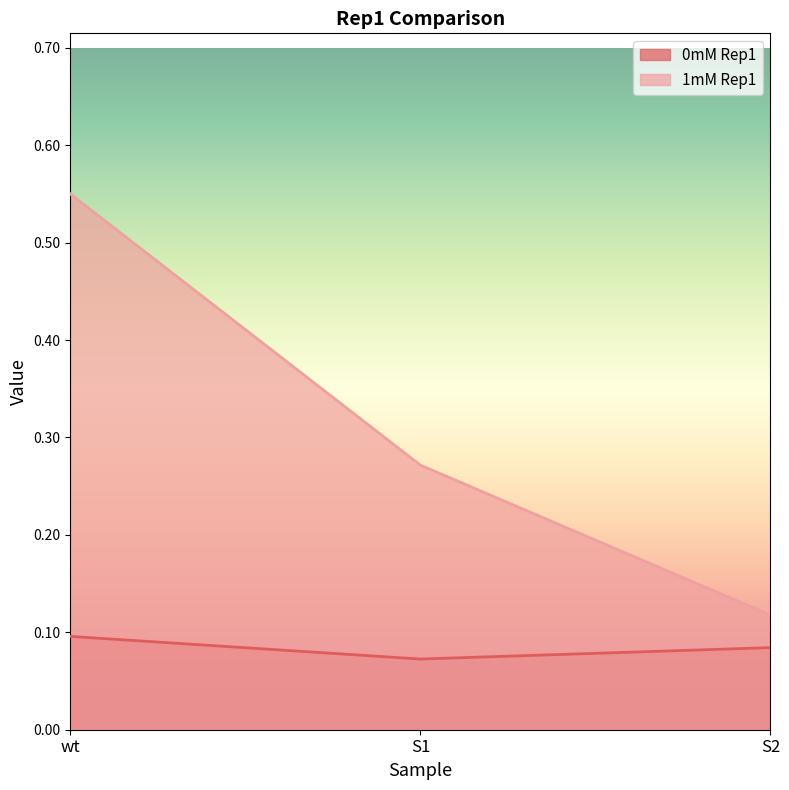

At which category does the chart reach its minimum across all series?

S1